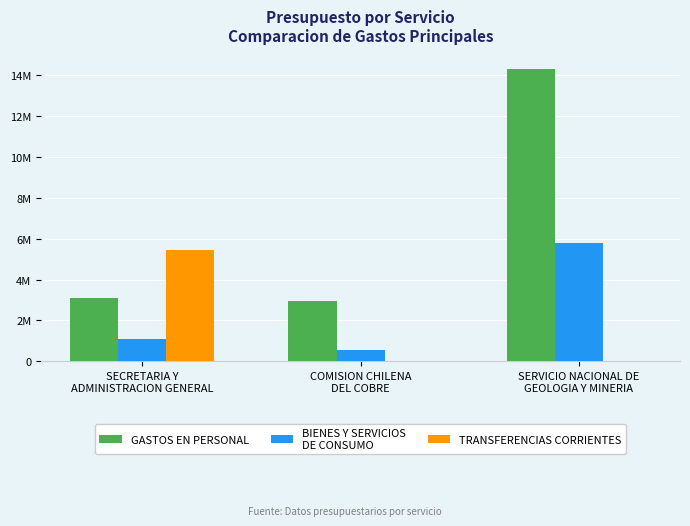

Does the chart contain stacked bars?

No